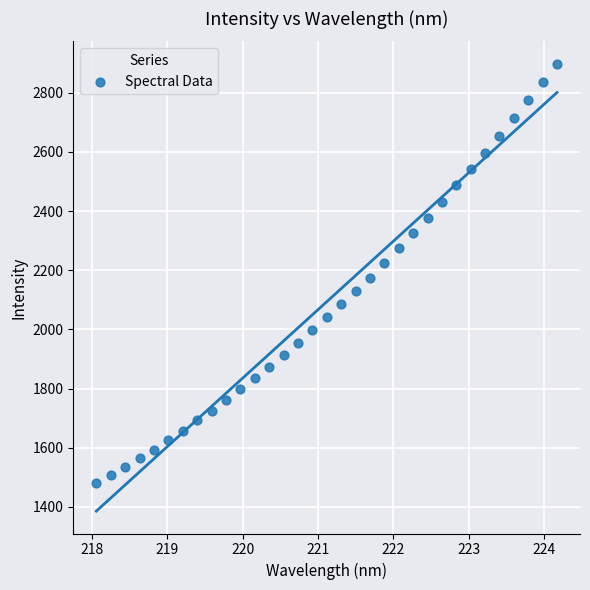

What is the range of X values (max minus min)?

6.1